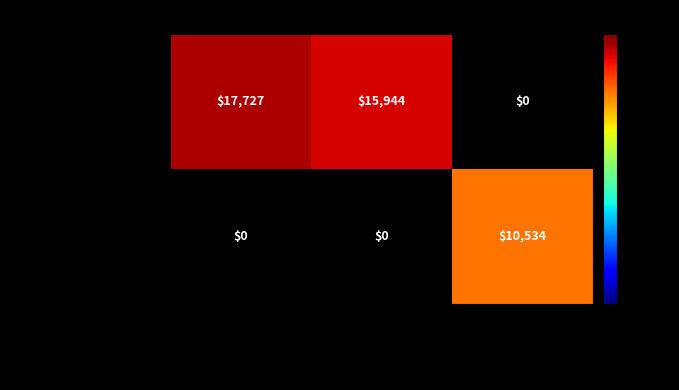

Is the value of Adjunct Instructor Lab at Adjunct Instructor Lab greater than the value of Adjunct Instructor Lec at Inst-Summer Sch-Lec?

No